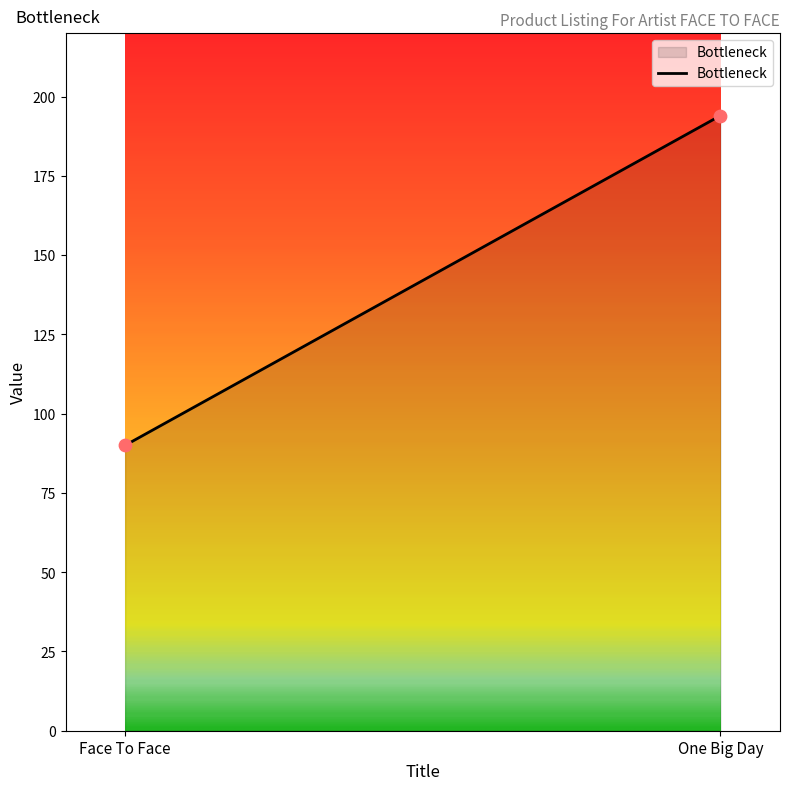

What is the average Y value?

142